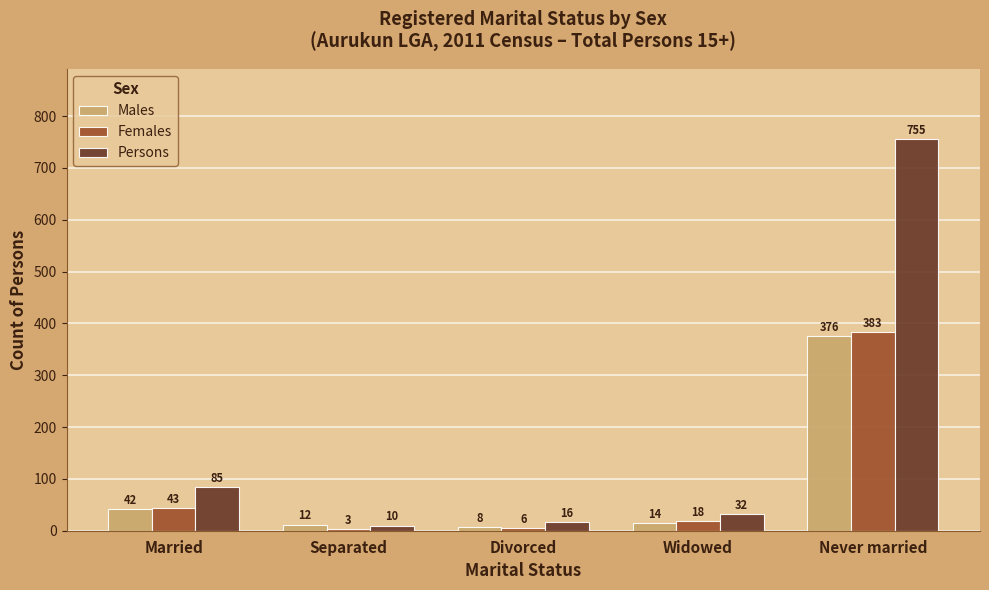

What is the difference between the Males values at Married and Widowed?

28